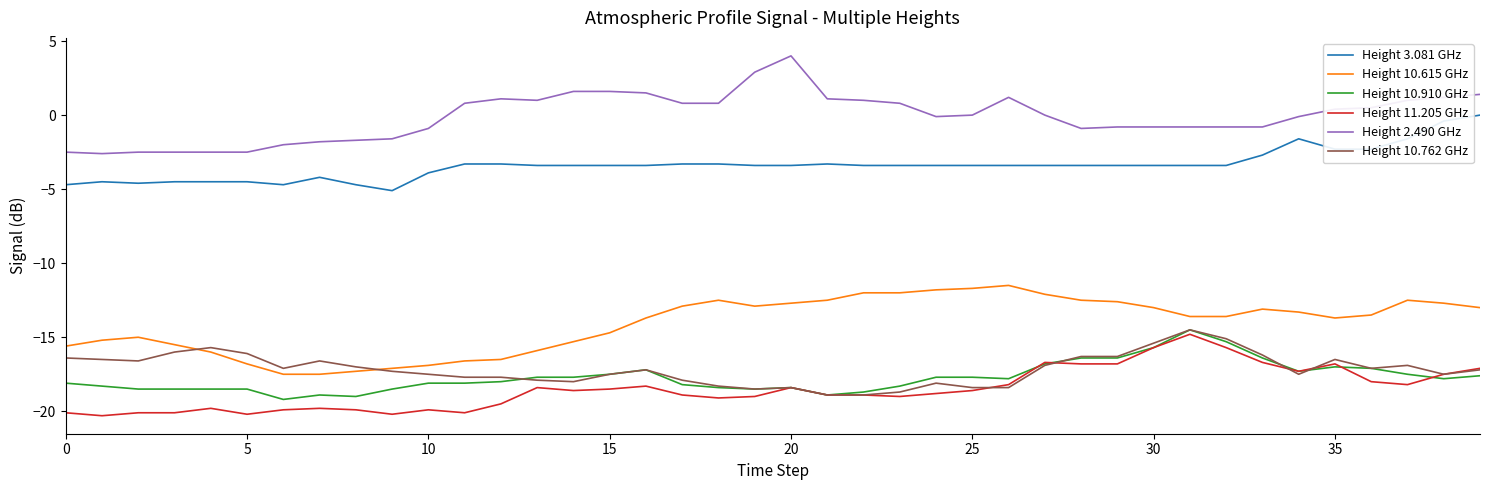

True or false: Height 11.205 GHz and Height 10.615 GHz cross at least once.

False